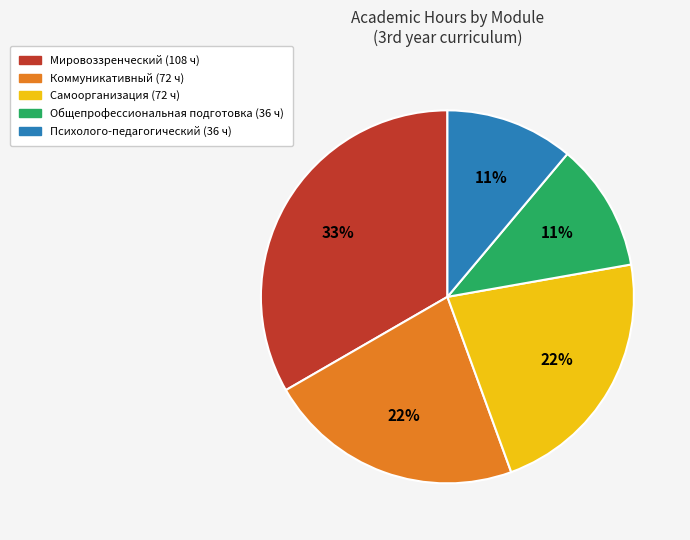

To the nearest percent, what percentage of the pie is Психолого-педагогический (36 ч)?

11%